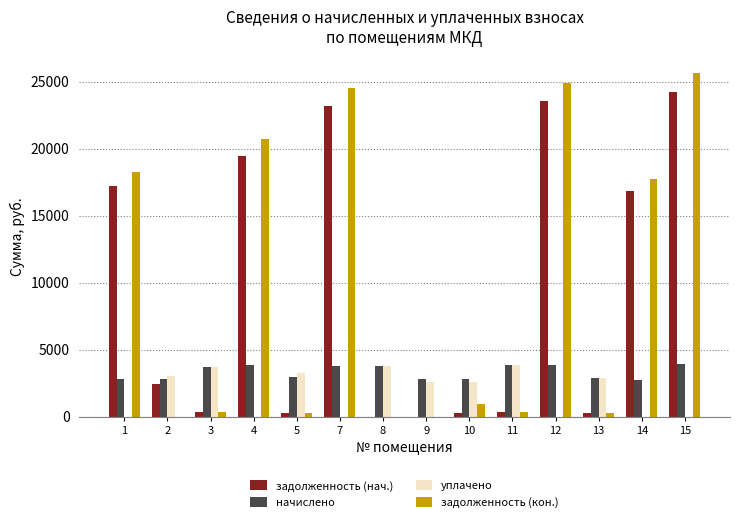

Are the bars grouped side by side (vs. stacked)?

Yes